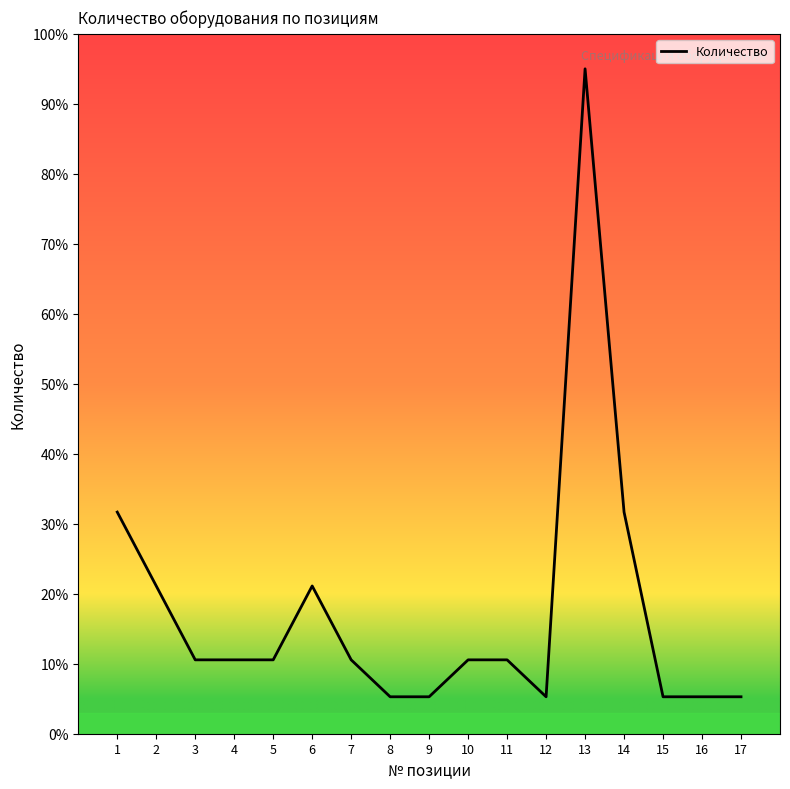

Reading left to right, list all the values displayed in this chart.

31.7	21.1	10.6	10.6	10.6	21.1	10.6	5.3	5.3	10.6	10.6	5.3	95.0	31.7	5.3	5.3	5.3